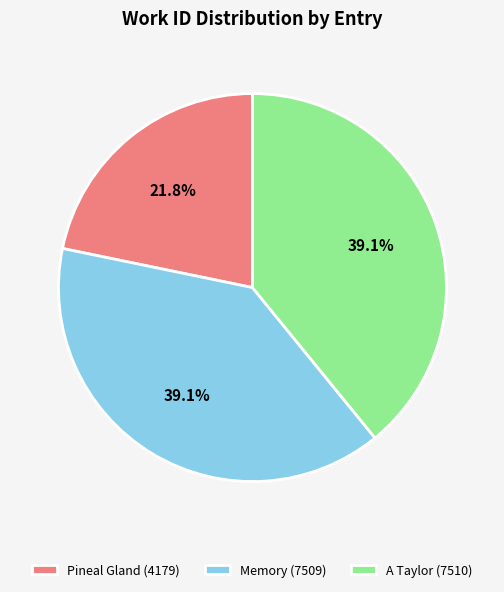

Which slice is the smallest?

Pineal Gland (4179)